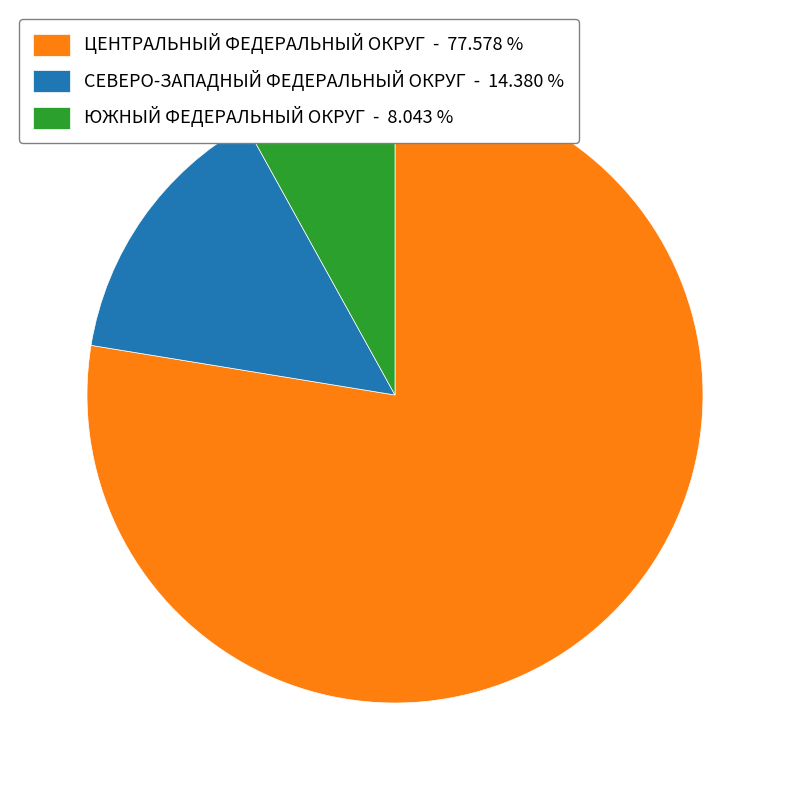

Rank the categories by value from lowest to highest.

ЮЖНЫЙ ФЕДЕРАЛЬНЫЙ ОКРУГ, СЕВЕРО-ЗАПАДНЫЙ ФЕДЕРАЛЬНЫЙ ОКРУГ, ЦЕНТРАЛЬНЫЙ ФЕДЕРАЛЬНЫЙ ОКРУГ